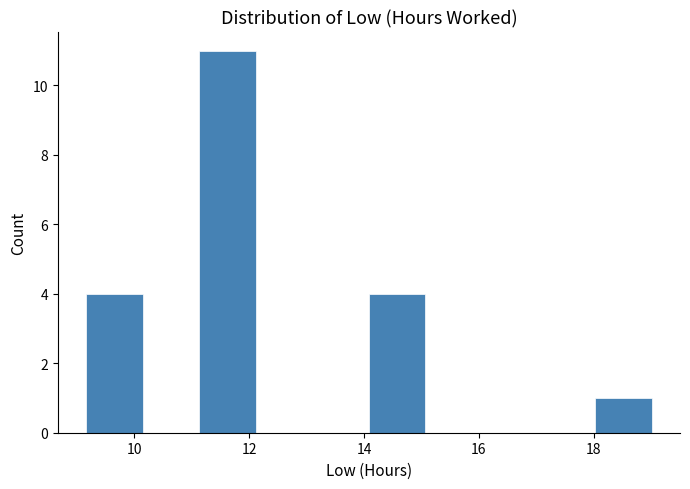

What is the height of the bar covering 9.2 to 10.2 on the x-axis? Neither the bar edges nor the heights are printed on the chart, so give them approximately, as read against the axes.

4